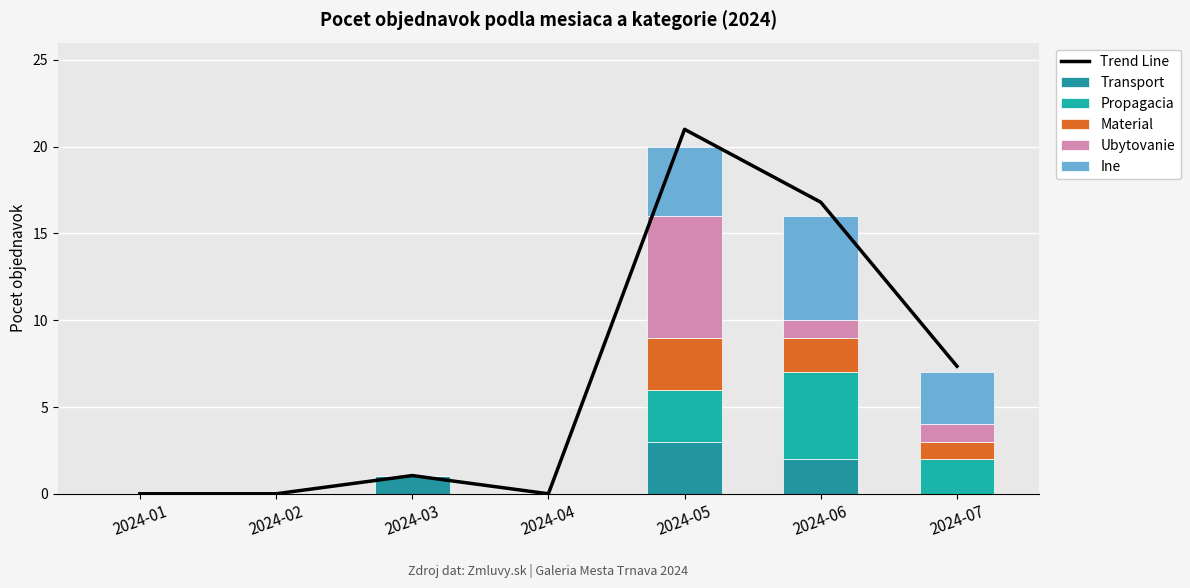

At which label is Ubytovanie closest to 3?

2024-06